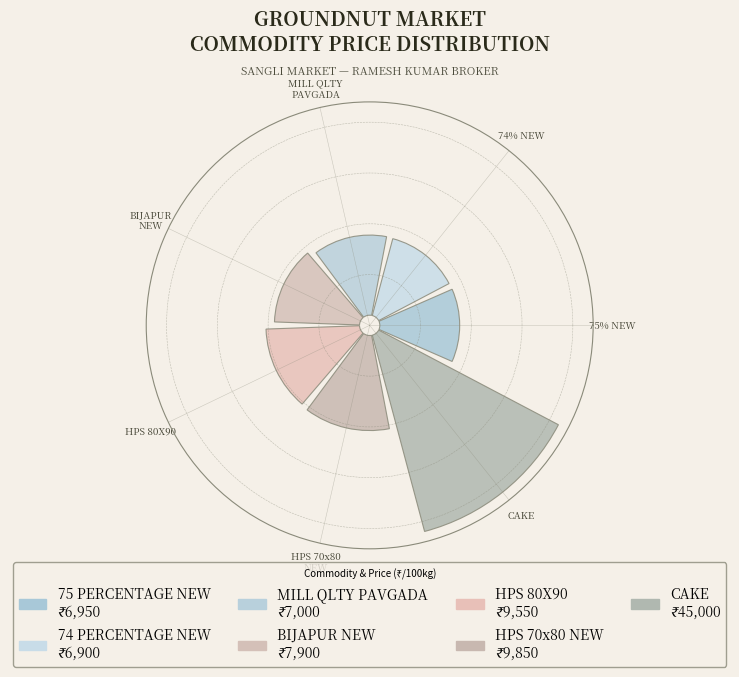

Rank the categories by value from lowest to highest.

74% NEW, 75% NEW, MILL QLTY PAVGADA, BIJAPUR NEW, HPS 80X90, HPS 70x80 NEW, CAKE